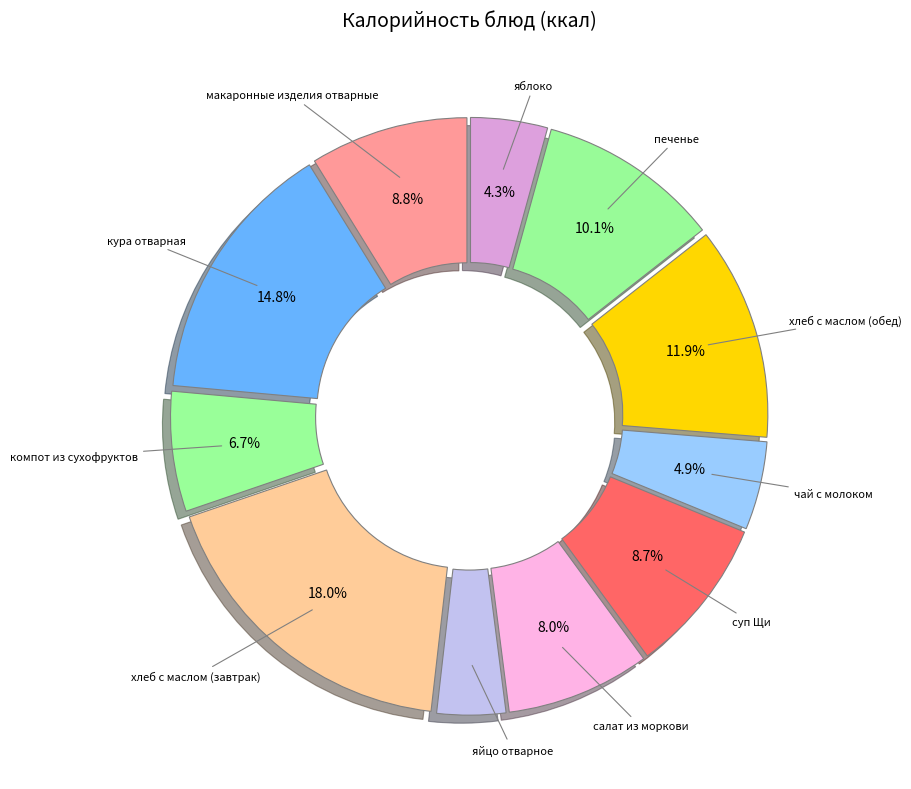

What is the largest slice in the pie chart?

хлеб с маслом (завтрак)